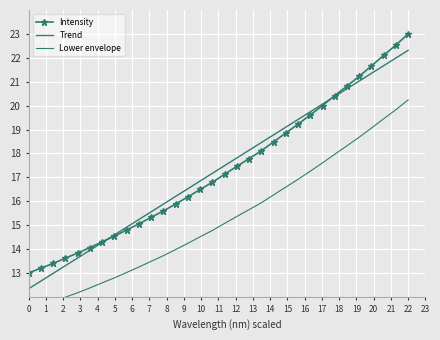

Where do Intensity and Trend first cross each other?

6 and 7